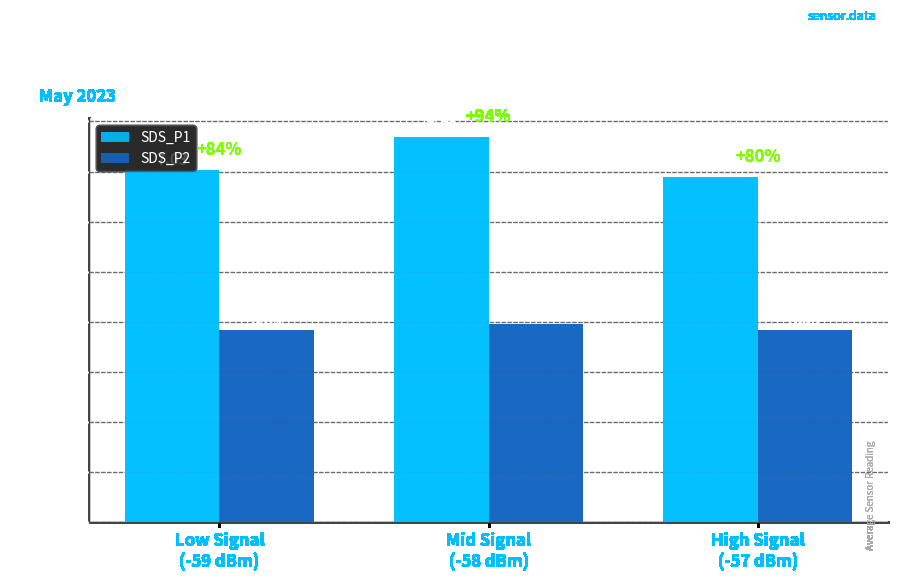

The SDS_P1 series shows 7.0 at Low Signal
(-59 dBm). True or false?

True